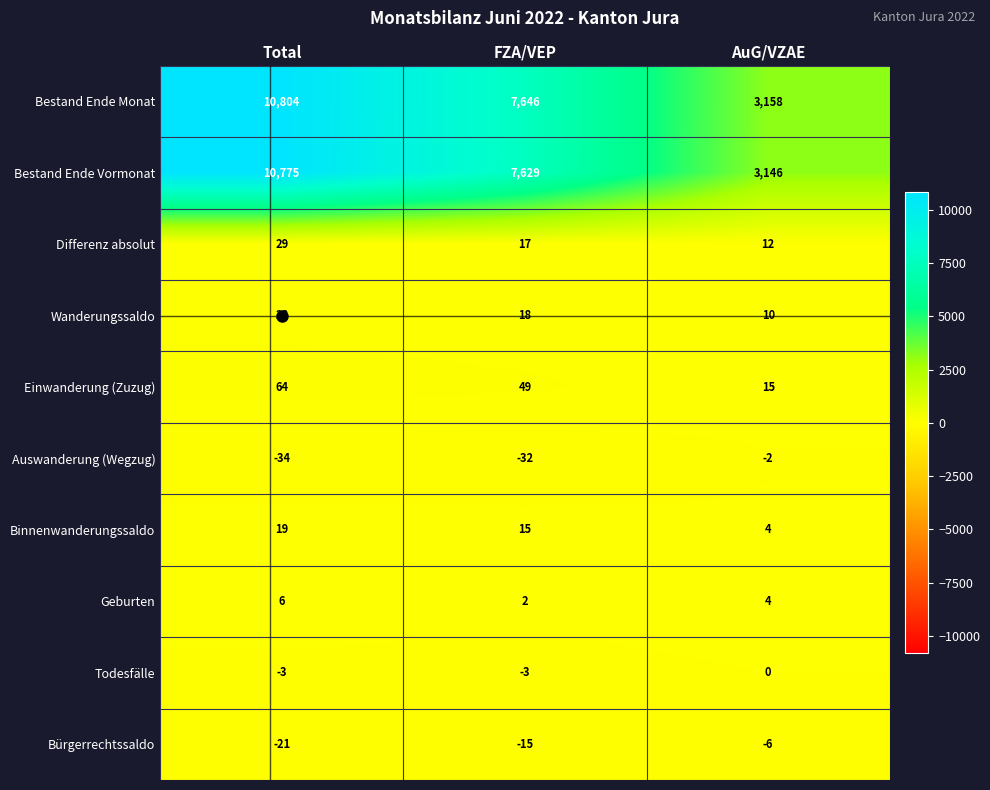

How many Geburten values are between 2 and 6?

3